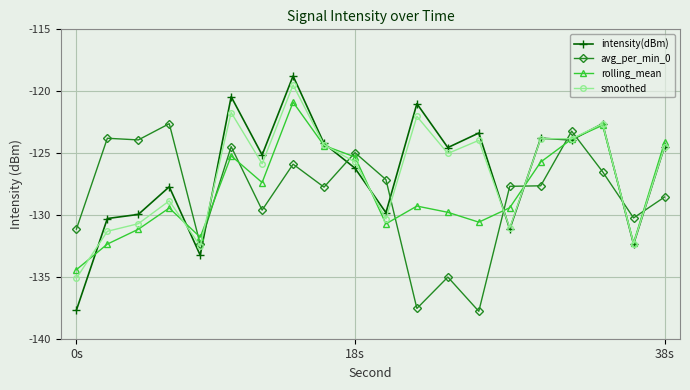

What is the value of the avg_per_min_0 point at the 2nd from the left?

-123.8